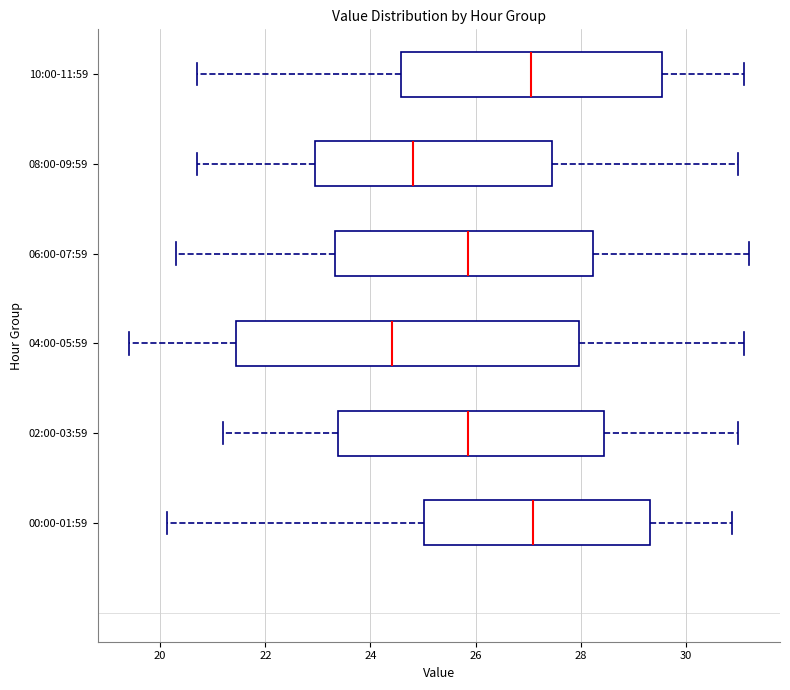

Where is the right edge of the box for 02:00-03:59 on the x-axis? The values are not printed on the chart, so give them approximately, as read against the axis.

28.4